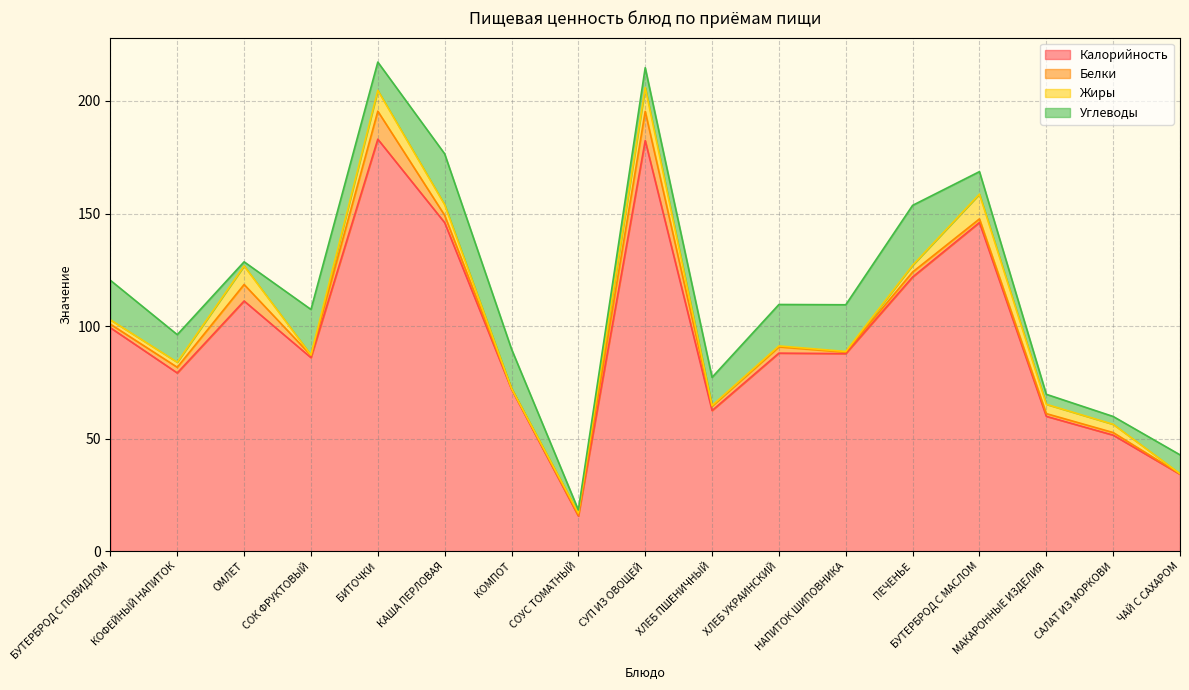

Where does the Белки series first go above 1?

БУТЕРБРОД С ПОВИДЛОМ